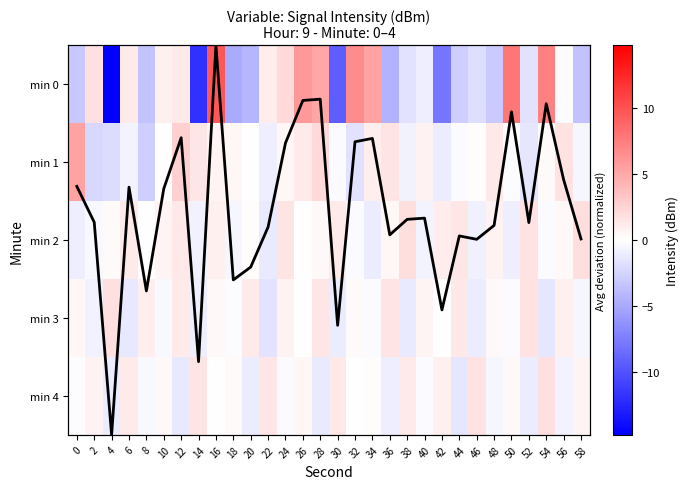

What is the difference between the min 1 values at 8 and 30?

2.5